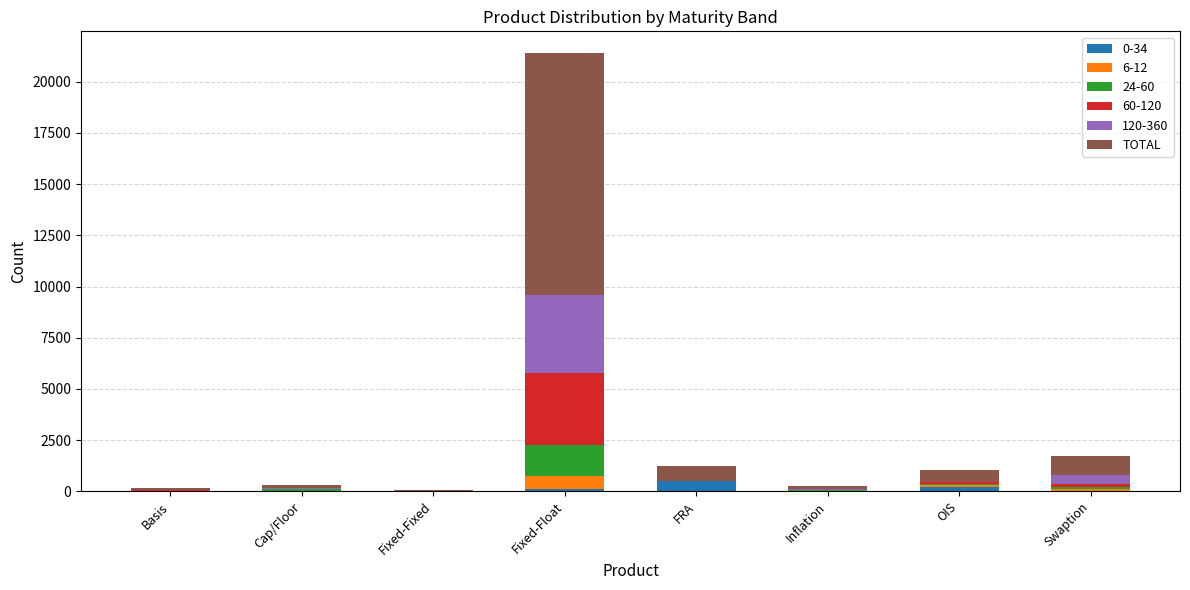

At which category is the sum across all series the highest?

Fixed-Float